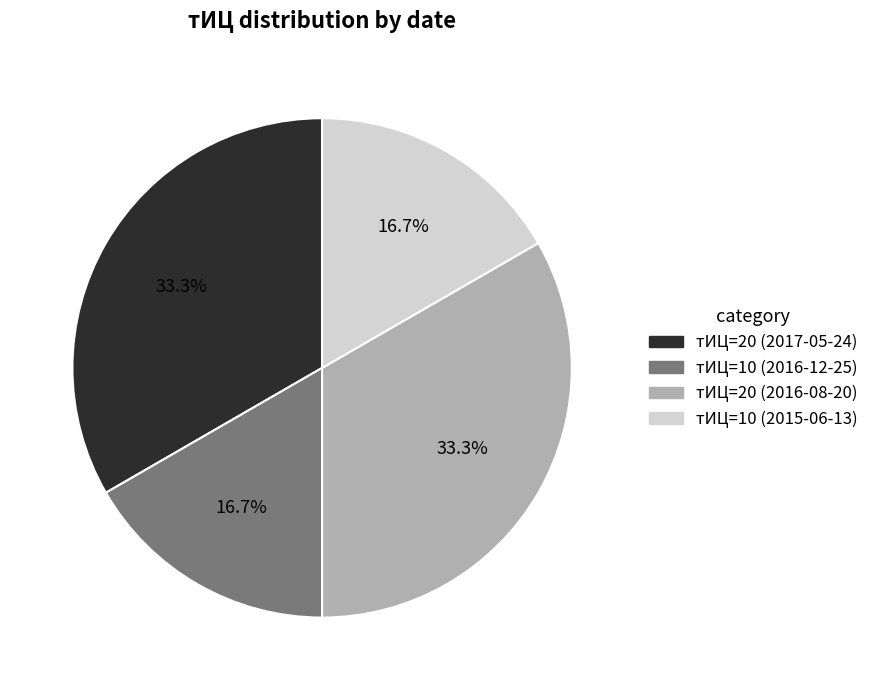

Is there a majority slice in this chart?

No